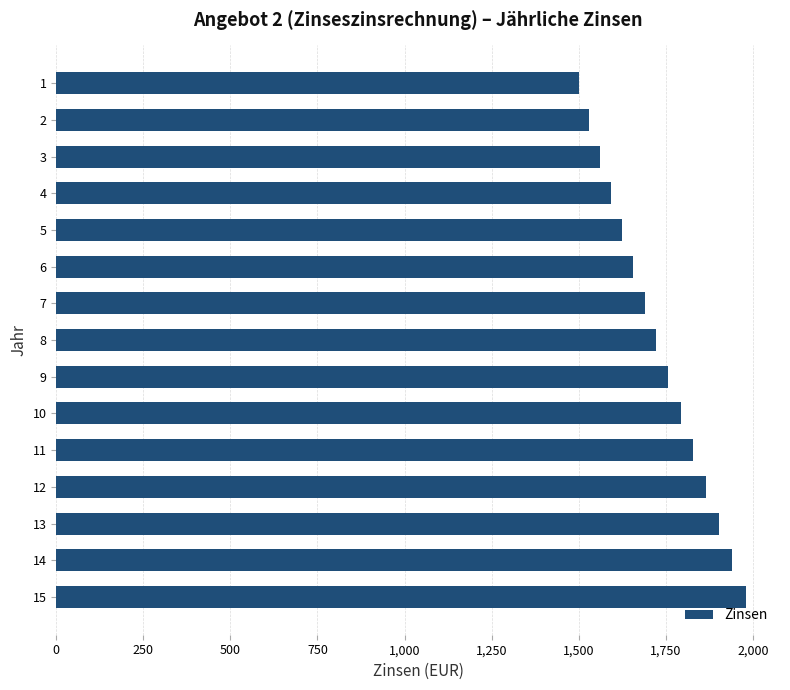

Reading top to bottom, transcribe all the data shown in this chart.

1500.0	1530.0	1560.6	1591.8	1623.6	1656.1	1689.2	1723.0	1757.5	1792.6	1828.5	1865.1	1902.4	1940.4	1979.2